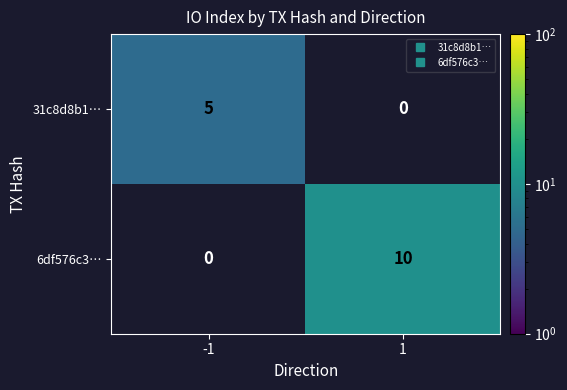

What is the difference between the 6df576c3… values at -1 and 1?

10